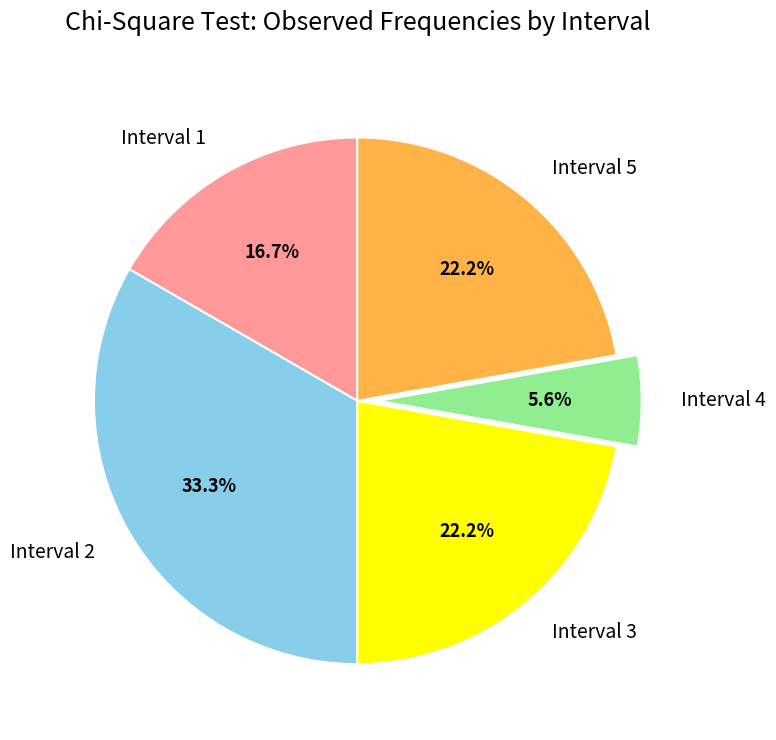

What is the largest slice in the pie chart?

Interval 2